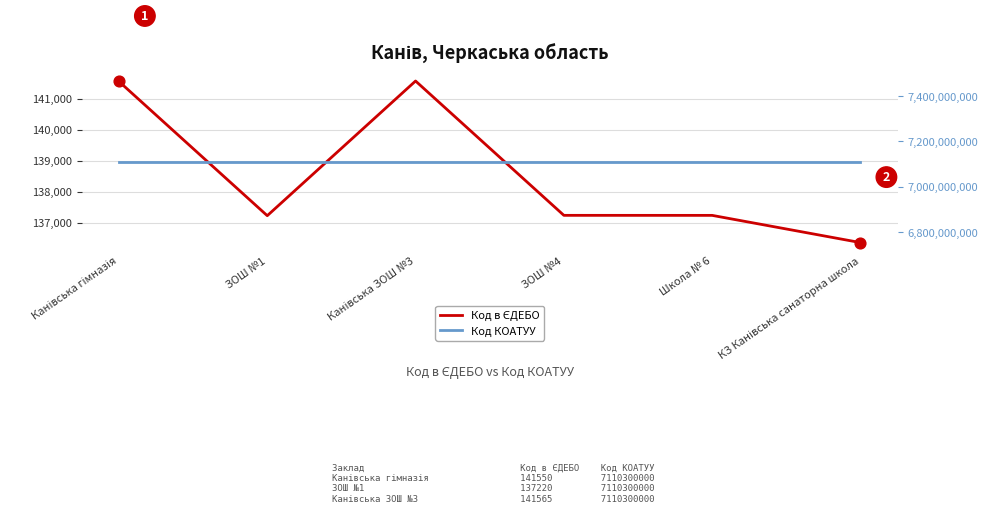

What are all the series names shown in the legend?

Код в ЄДЕБО, Код КОАТУУ